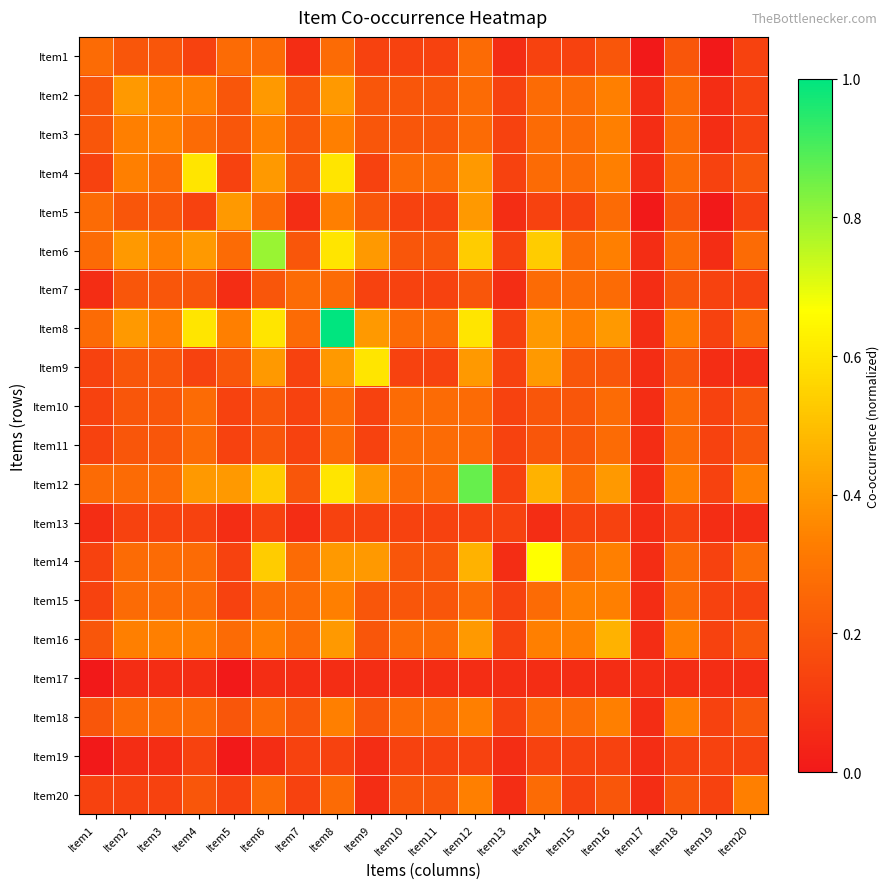

At which category is the sum across all series the highest?

Item8